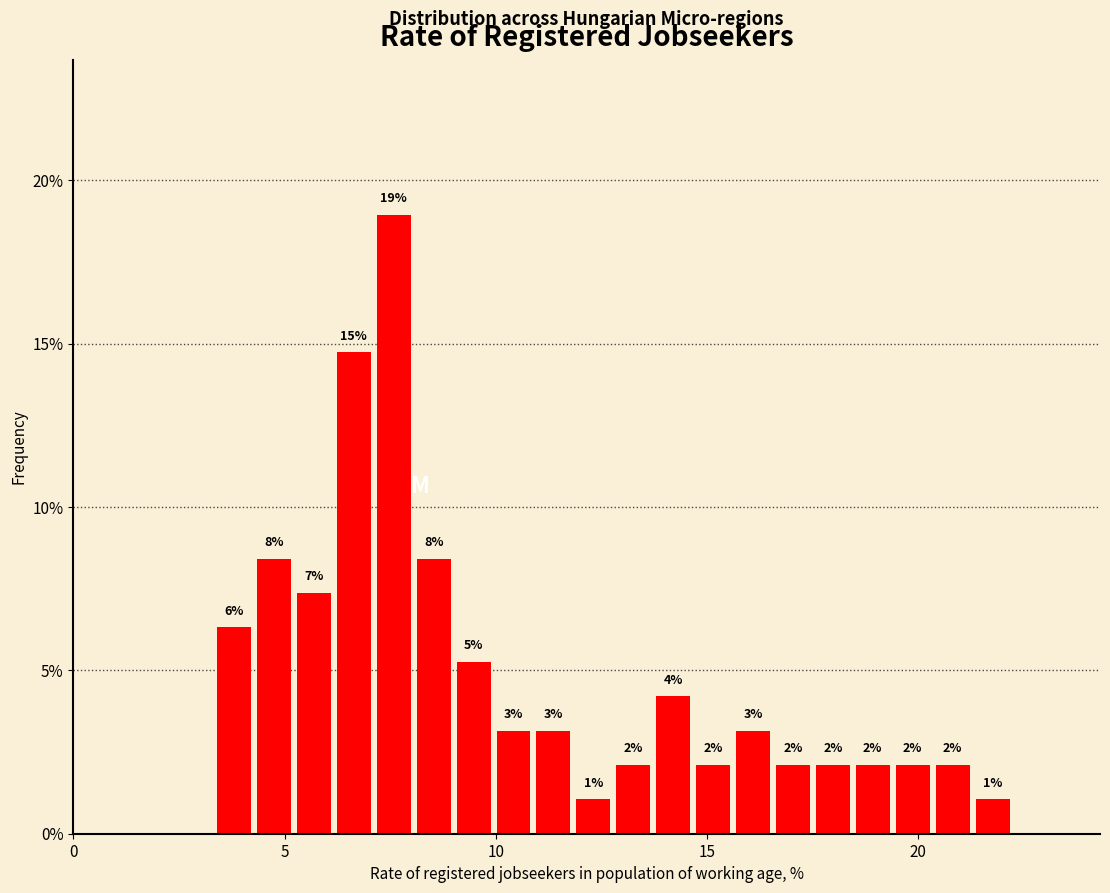

Read against the x-axis, roughly where is the centre of the tallest bar?

7.5